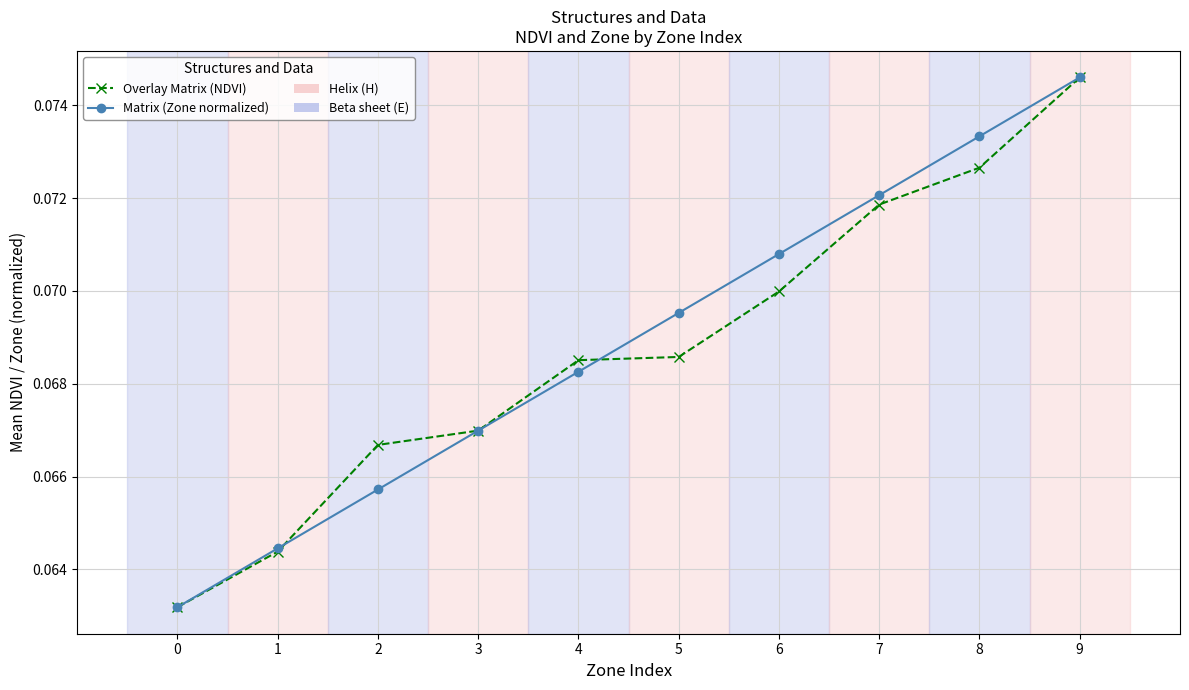

Count the Matrix (Zone normalized) values in the range 0 to 1.

10